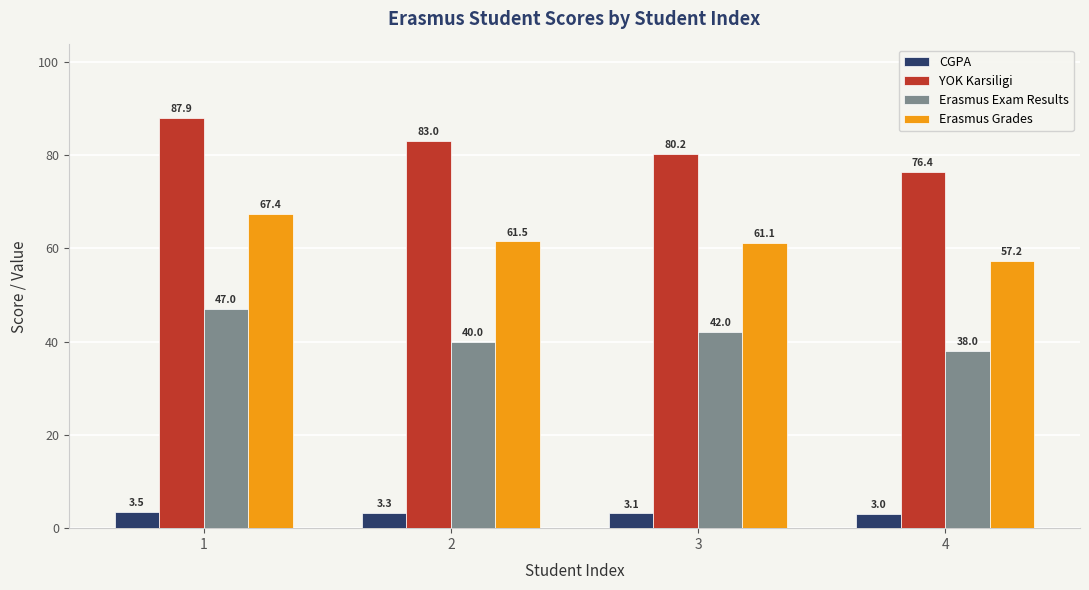

What are all the series names shown in the legend?

CGPA, YOK Karsiligi, Erasmus Exam Results, Erasmus Grades